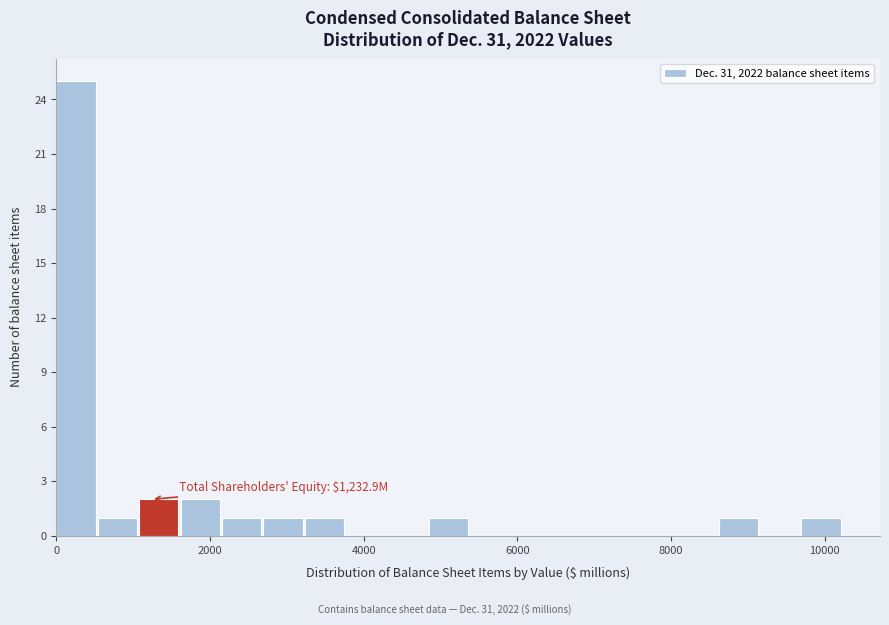

Read against the x-axis, roughly where is the centre of the tallest bar?

200